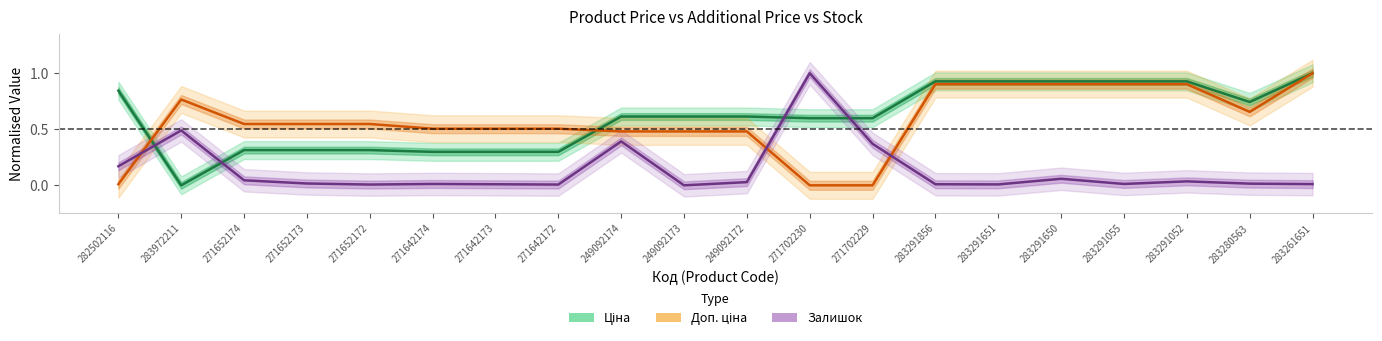

At which category is the sum across all series the highest?

283261651